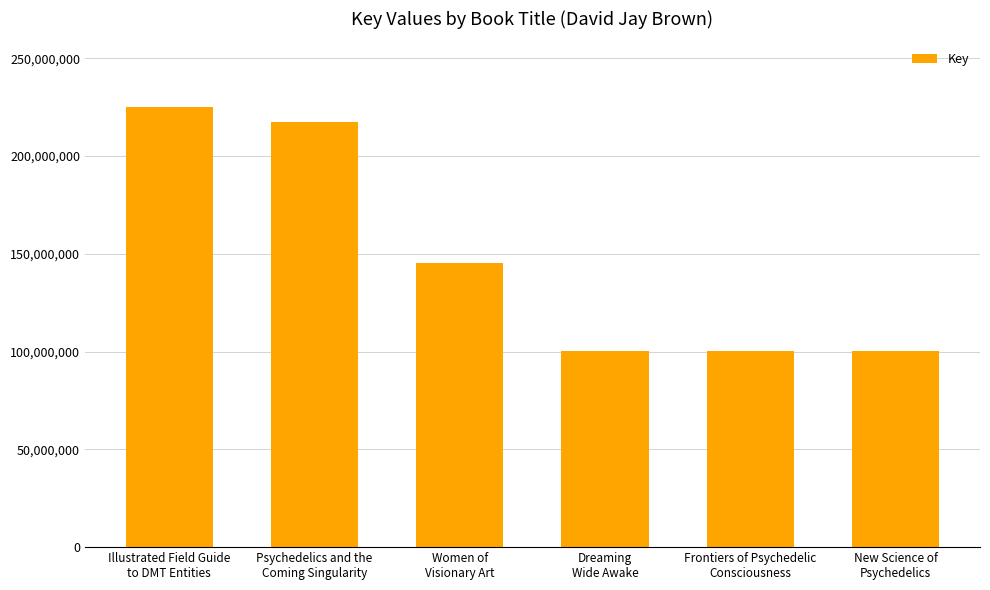

What position from the right is Psychedelics and the
Coming Singularity?

5